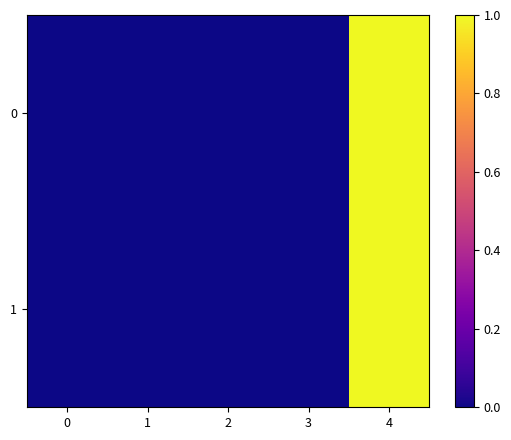

Rank the series by their average value, from highest to lowest.

0, 1